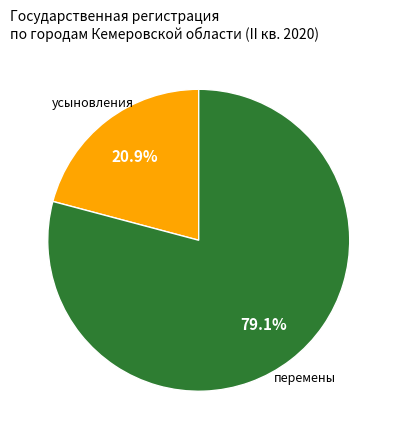

To the nearest percent, what is the difference between the перемены and усыновления slice percentages?

58%